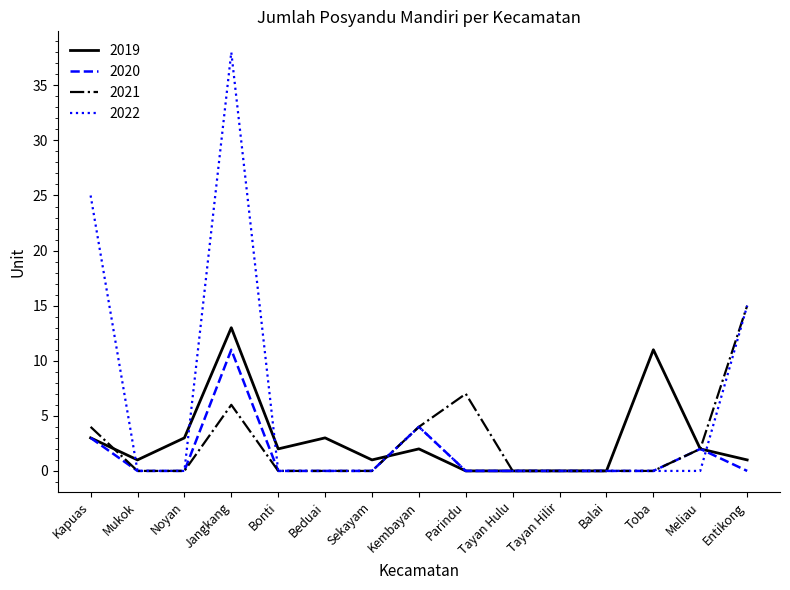

Where is 2022 nearest to the value 19?

Entikong